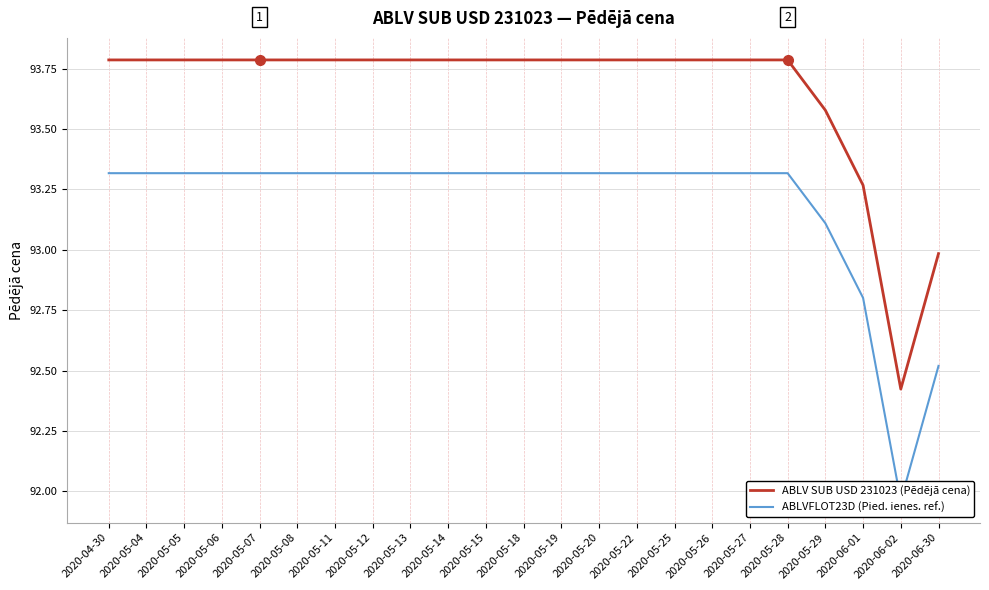

Read the ABLVFLOT23D (Pied. ienes. ref.) value at 2020-05-11.

93.3